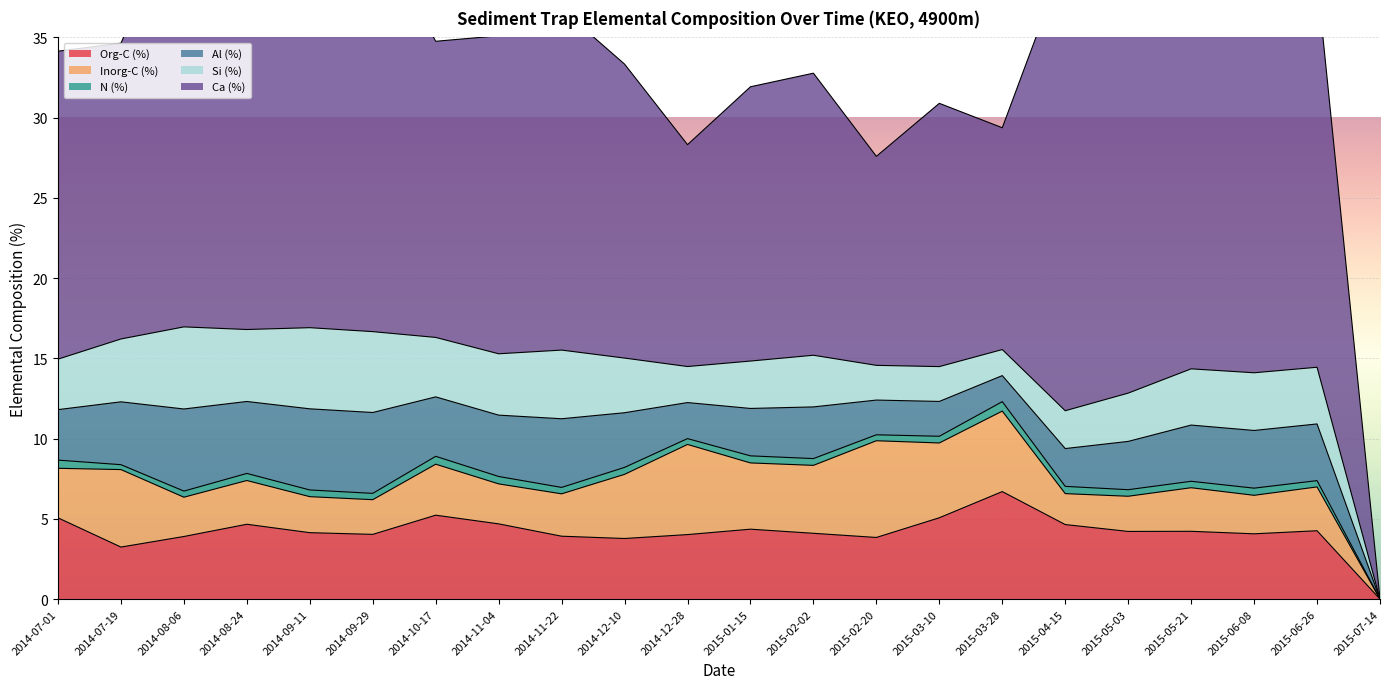

What is the average value of the Inorg-C (%) series?

3.2